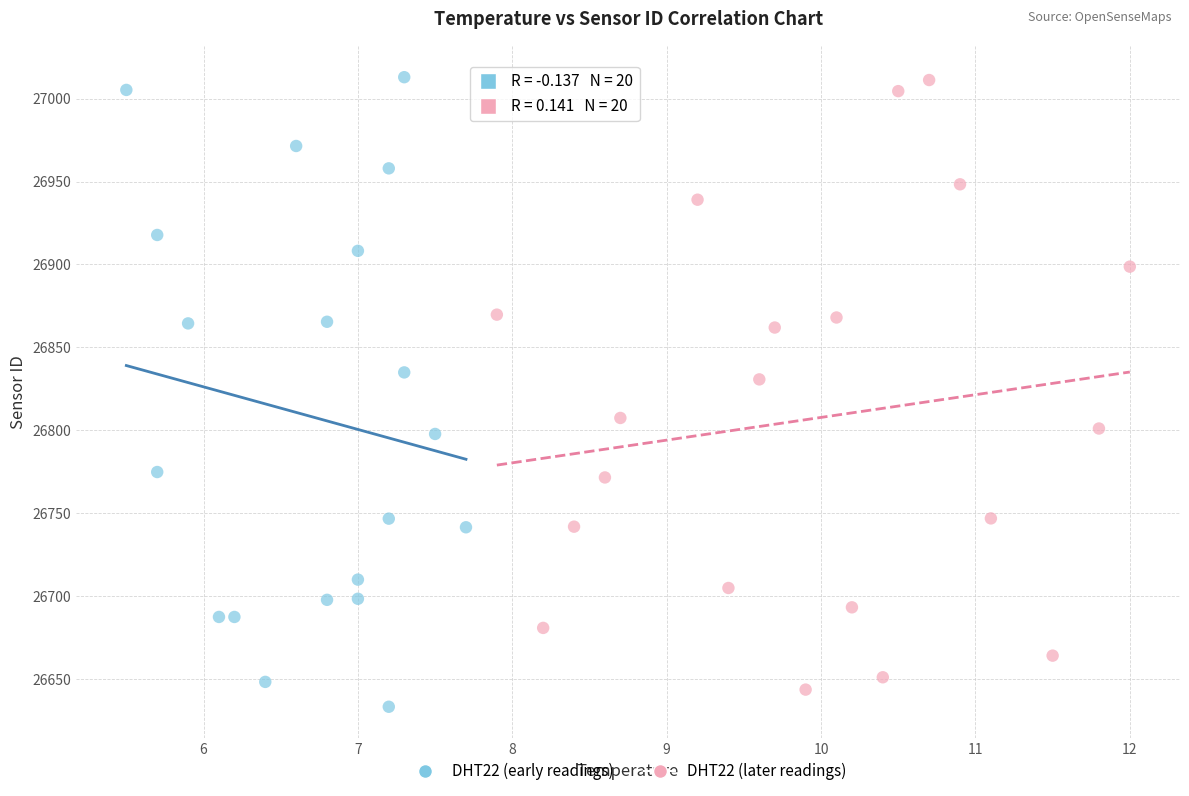

What are all the series names shown in the legend?

DHT22 (early readings), DHT22 (later readings)